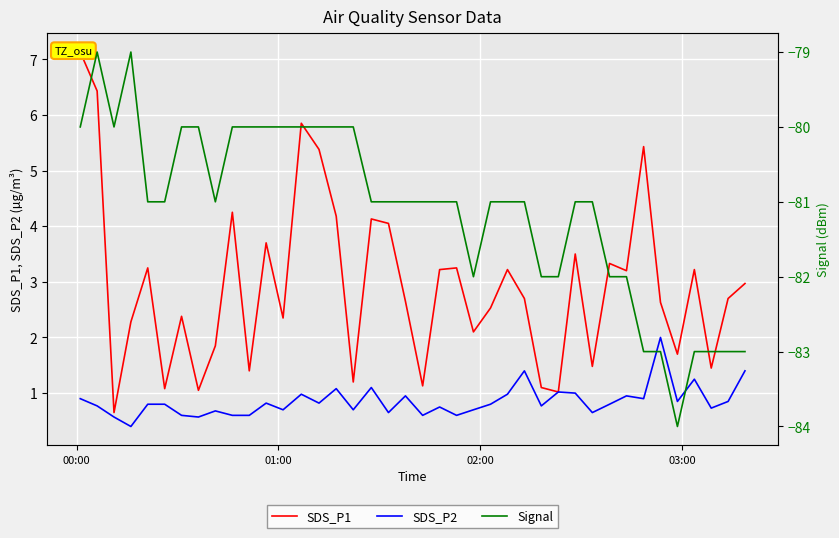

What is the lowest value of the SDS_P2 series?

0.4